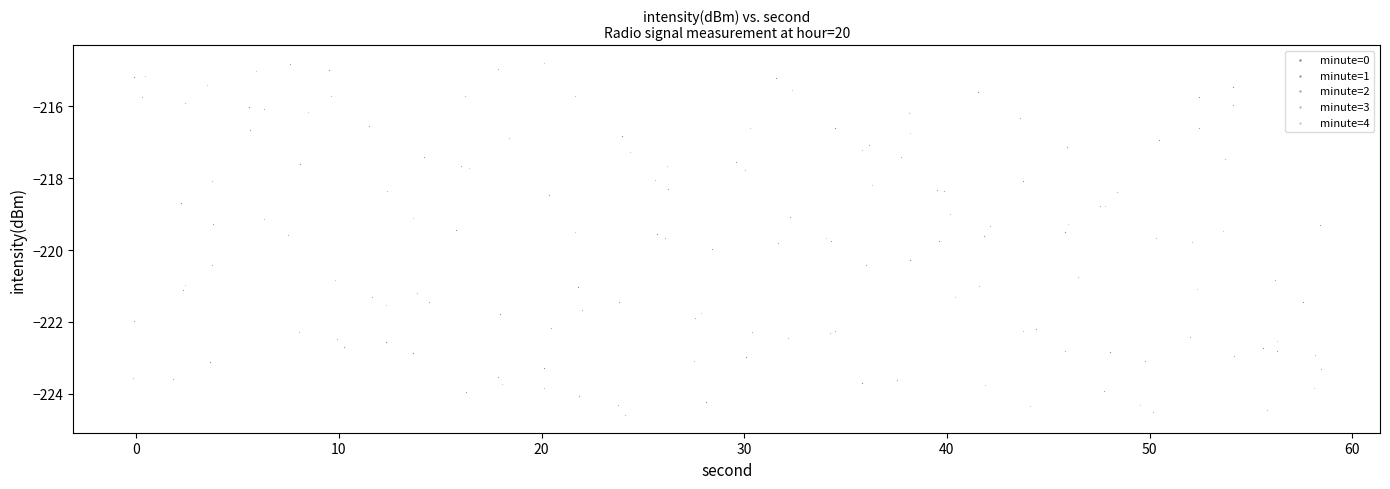

What are all the series names shown in the legend?

minute=0, minute=1, minute=2, minute=3, minute=4